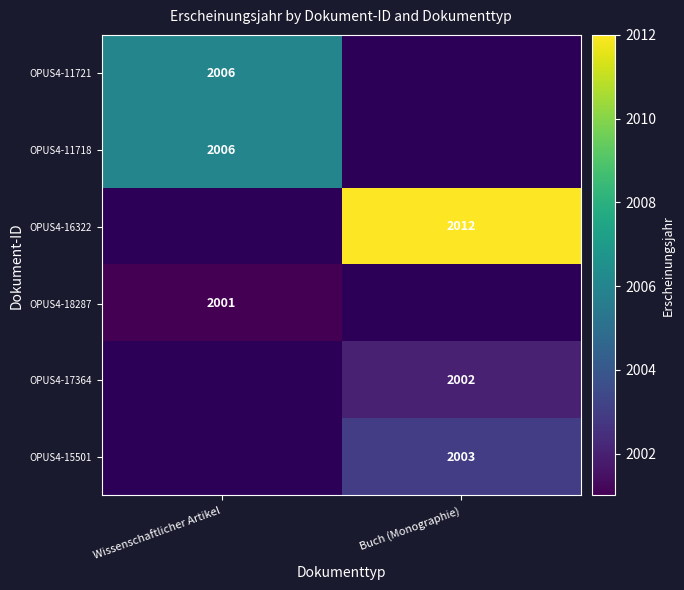

What is the difference between the highest and lowest values at Wissenschaftlicher Artikel?

5.0